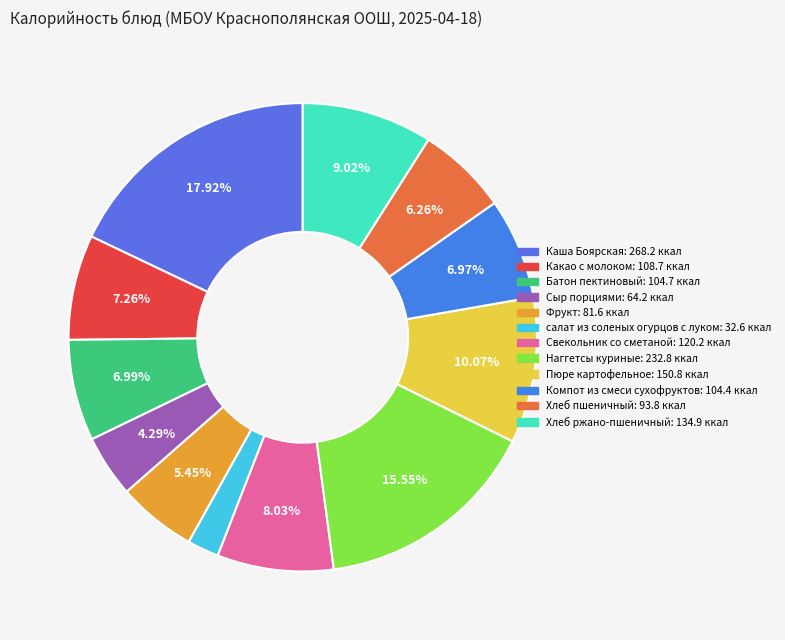

Which slice is the smallest?

салат из соленых огурцов с луком